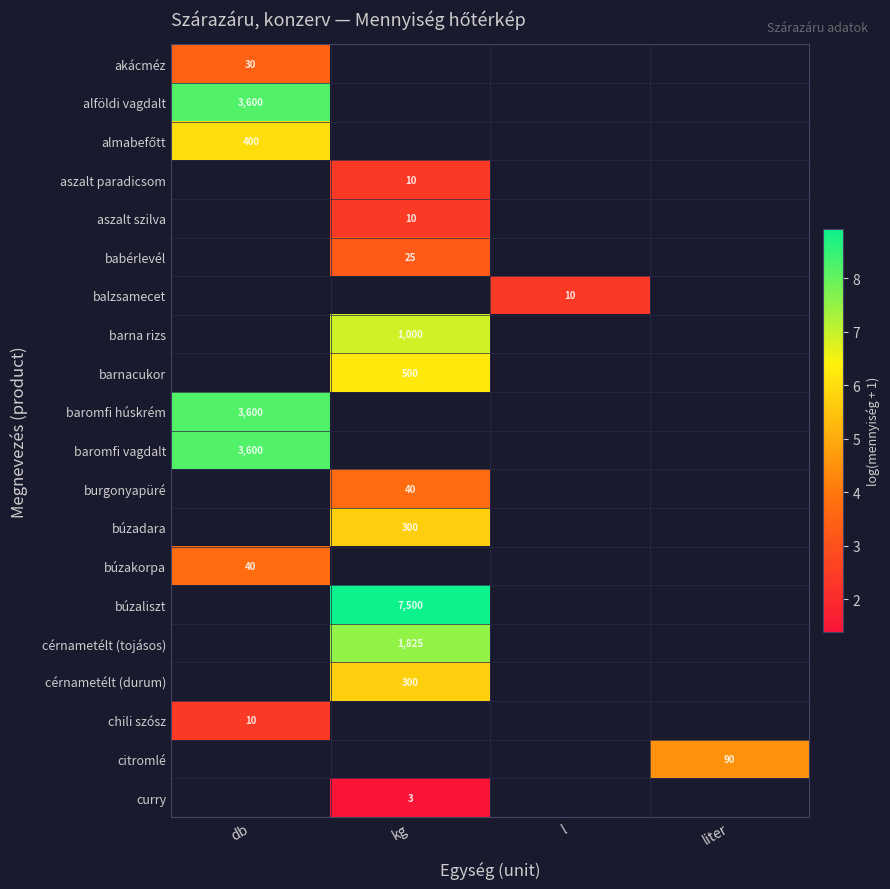

How many positive values does the almabefőtt series have?

1